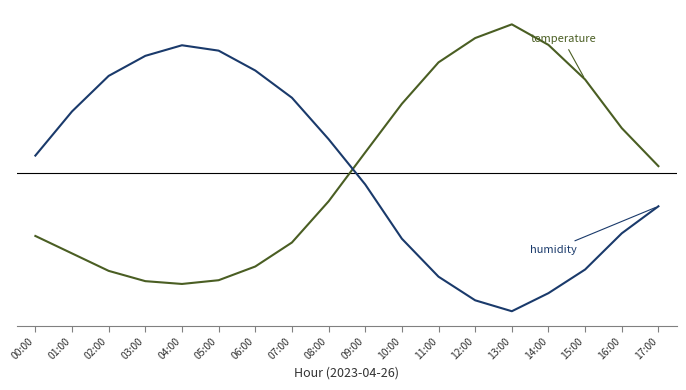

Does the chart display data point markers on the line(s)?

No